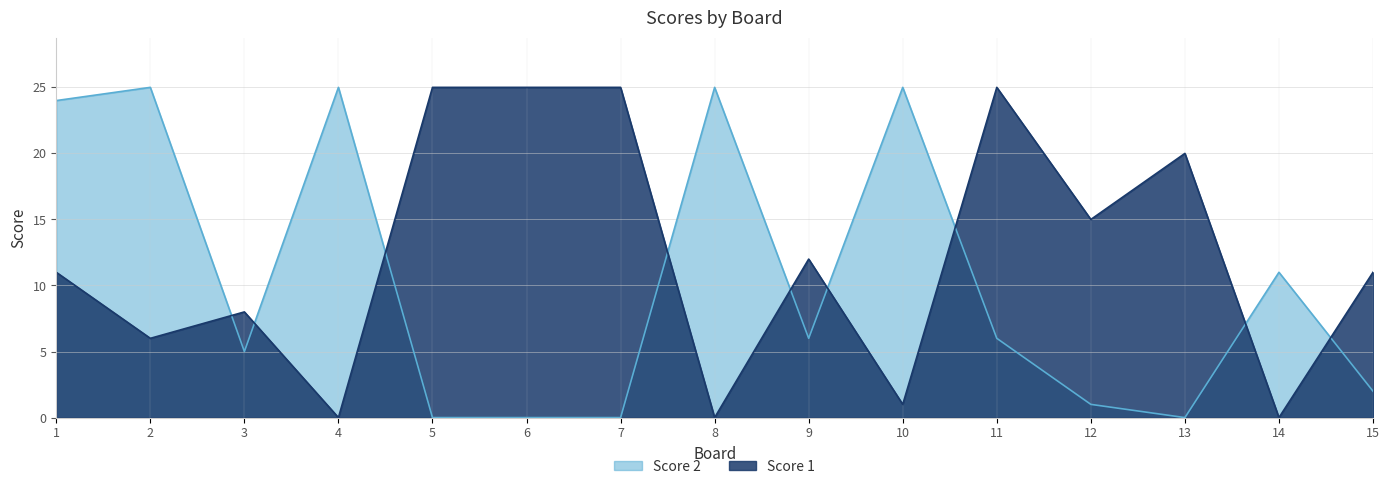

Does the chart have visible grid lines?

Yes